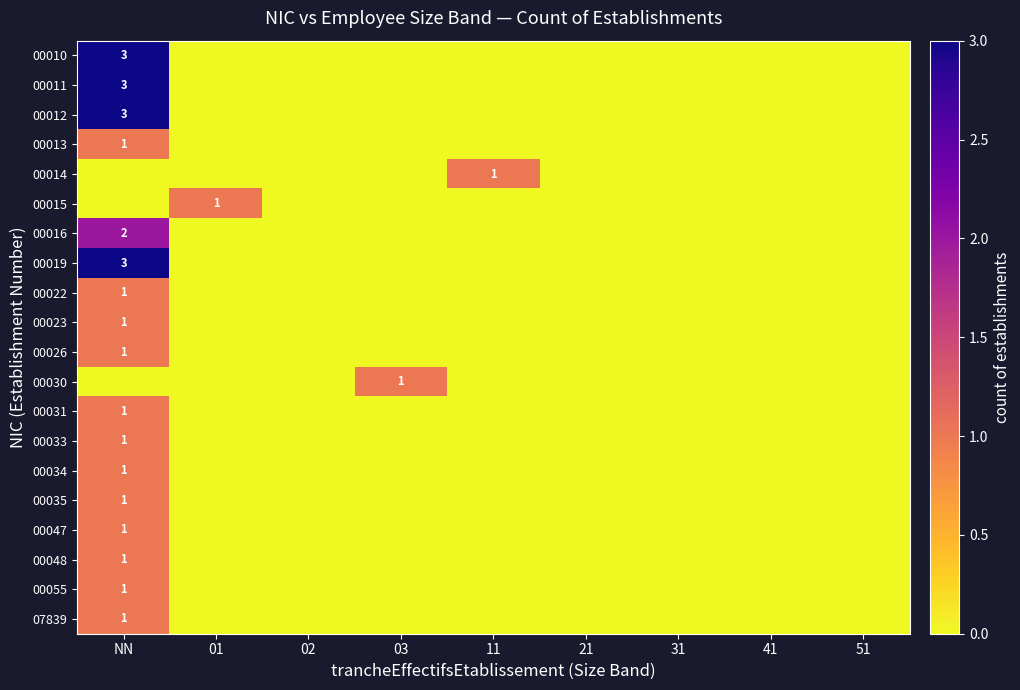

Between 41 and 51, which is larger?

41